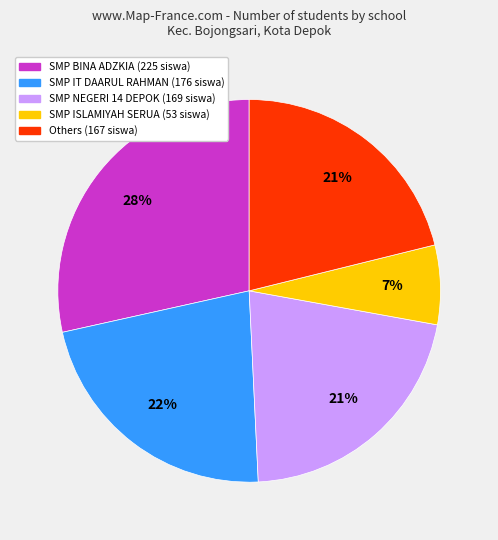

Does any single category account for the majority?

No